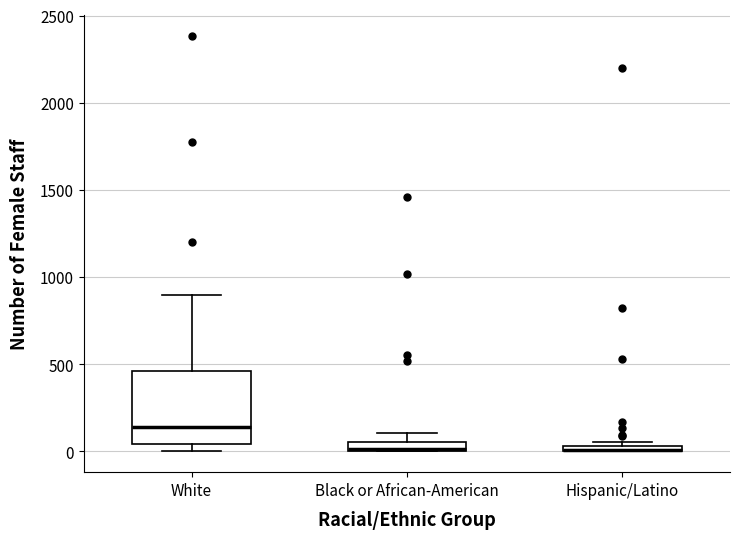

Comparing the boxes themselves (not the whiskers), which one is the tallest?

White